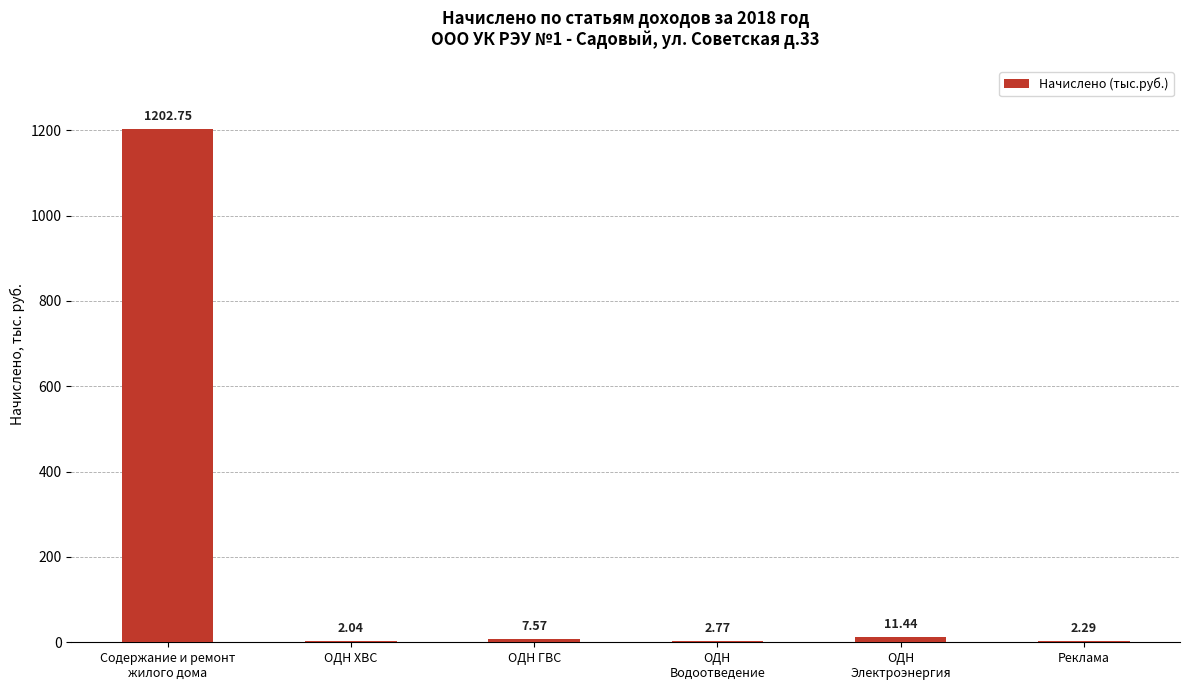

Which has a higher value, Содержание и ремонт
жилого дома or ОДН
Водоотведение?

Содержание и ремонт
жилого дома